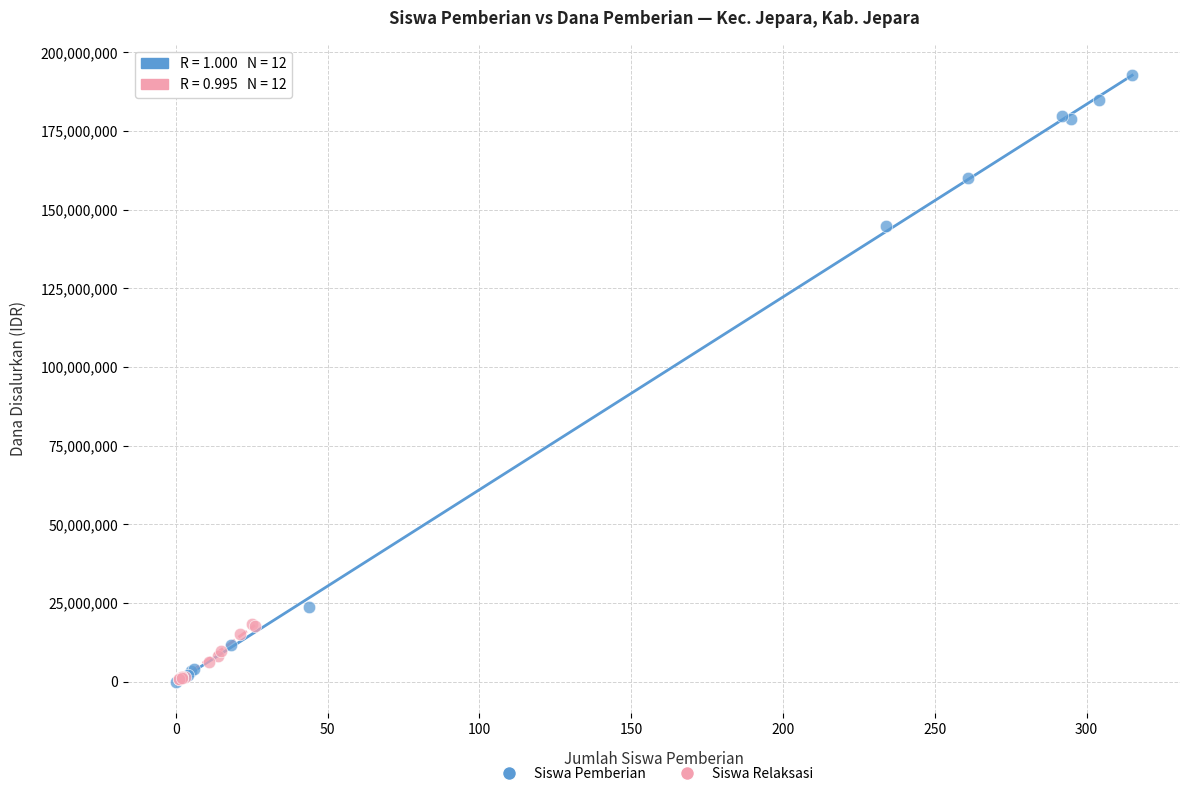

Which series reaches the maximum Y coordinate?

Siswa Pemberian